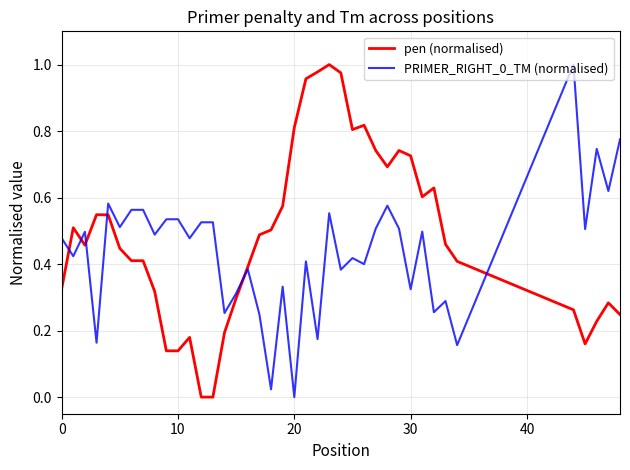

Does the chart have visible grid lines?

Yes